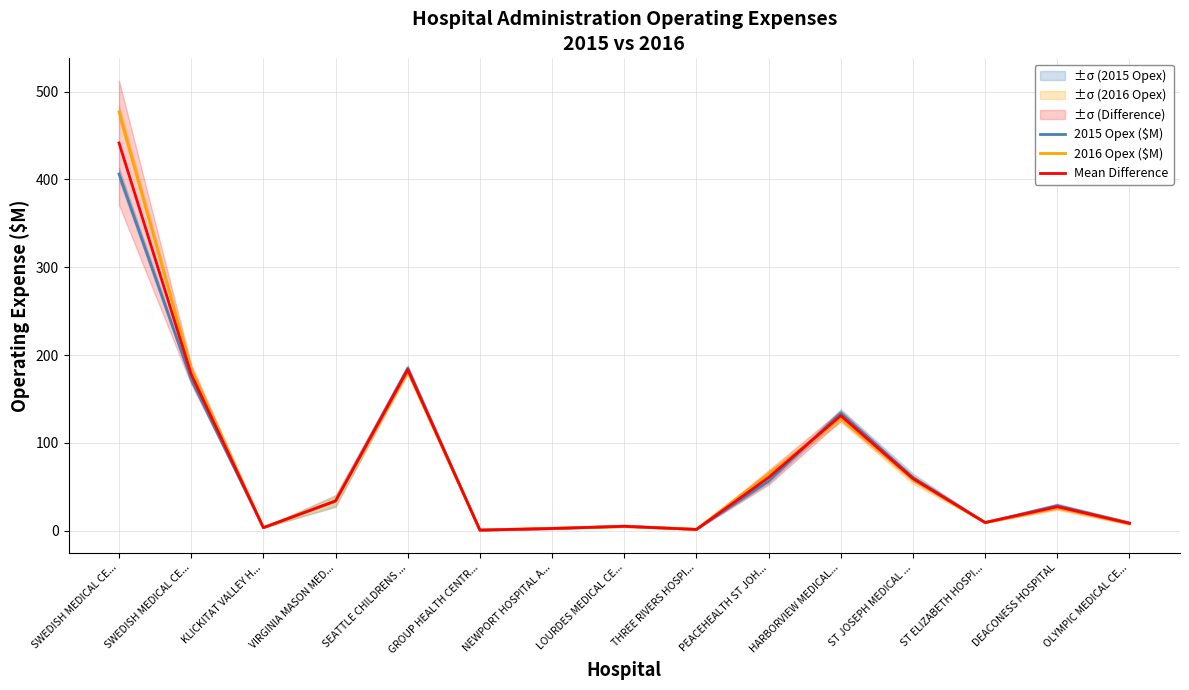

What is the sum of all 2016 Opex ($M) values?

1183.7